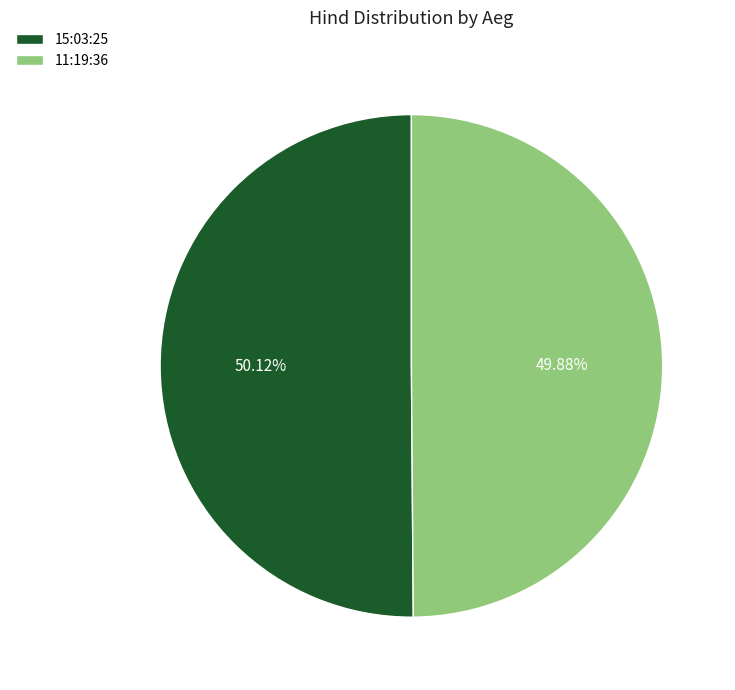

How many slices are in this pie chart?

2